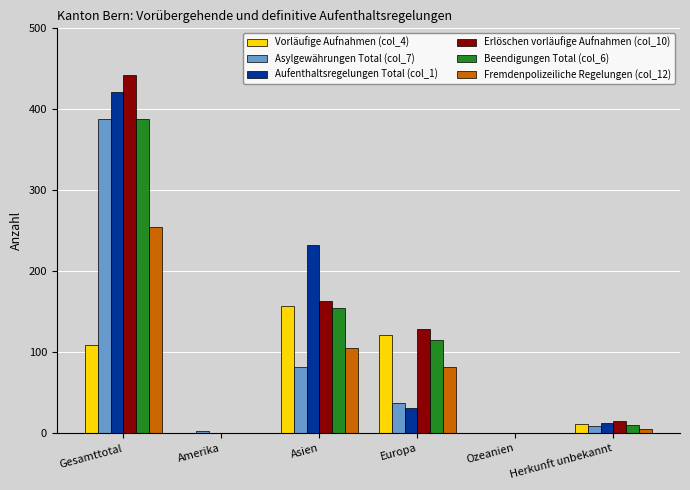

The value of Beendigungen Total (col_6) at Amerika is -232. True or false?

False